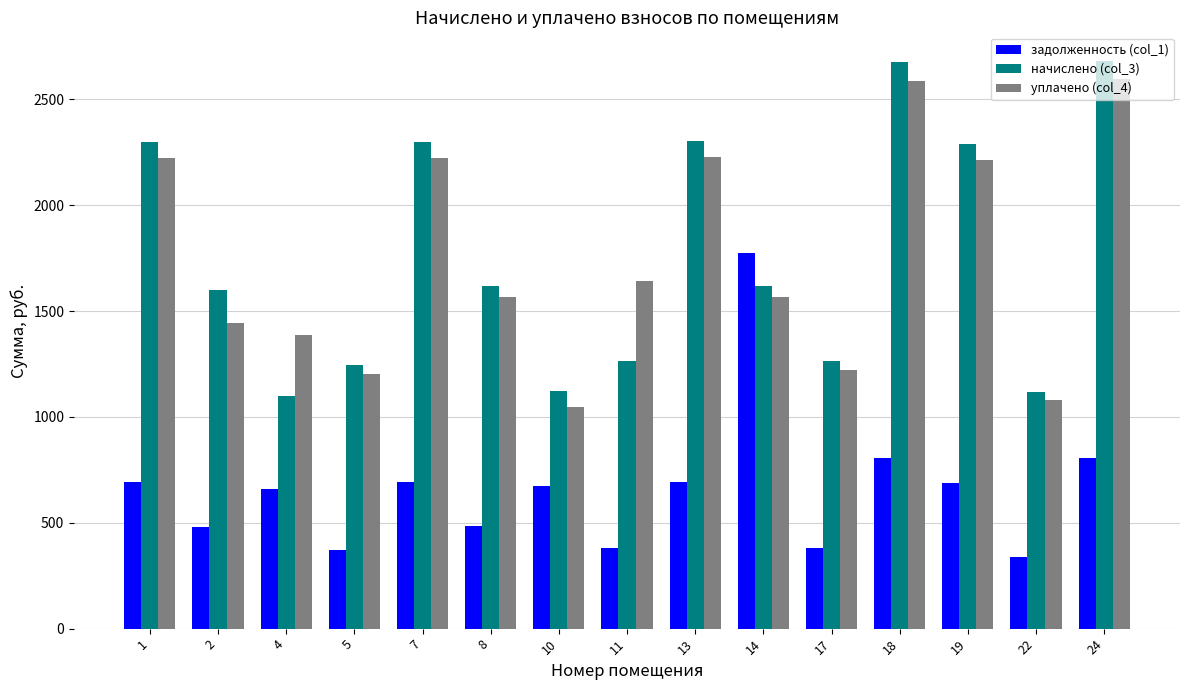

Which series changed the most between 2 and 22?

начислено (col_3)